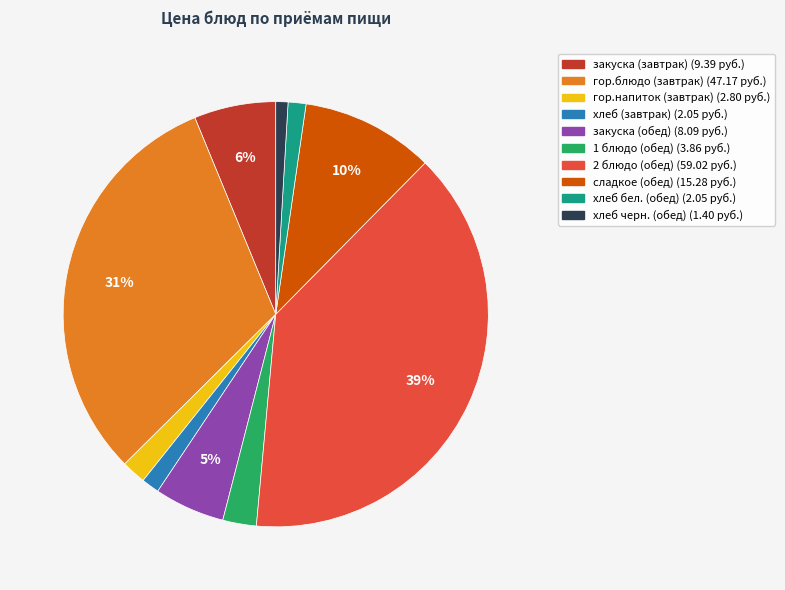

Is there any slice that represents more than half of the pie?

No